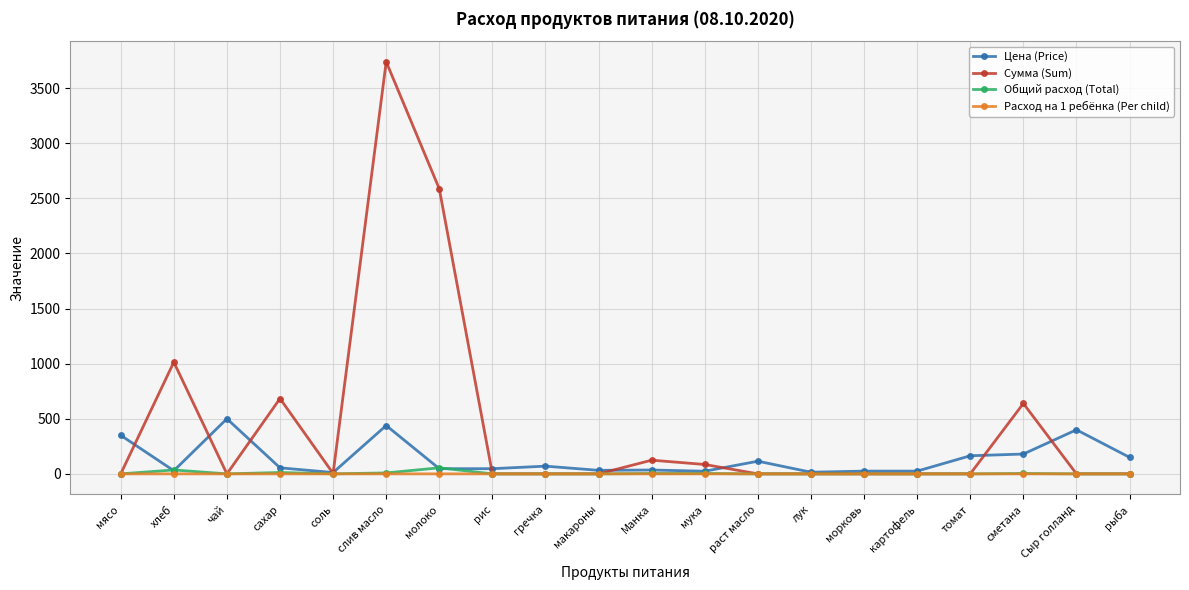

The Сумма (Sum) series shows 0.0 at чай. True or false?

True